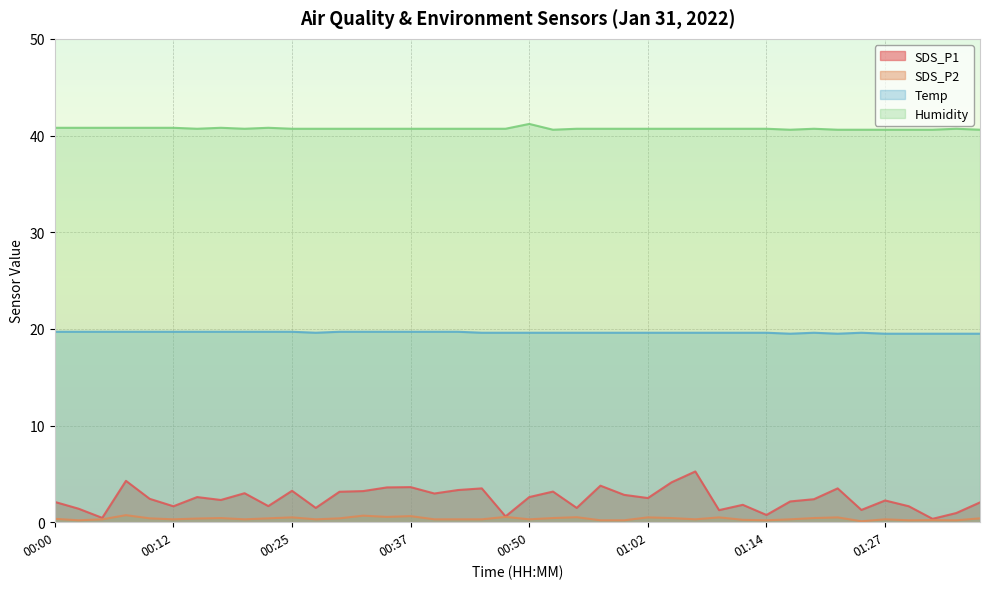

Reading left to right, extract all data points from this chart.

SDS_P1: 2.1	1.4	0.5	4.3	2.4	1.6	2.6	2.3	3.0	1.7	3.2	1.5	3.1	3.2	3.6	3.6	3.0	3.3	3.5	0.6	2.6	3.2	1.5	3.8	2.8	2.5	4.1	5.2	1.2	1.8	0.8	2.1	2.4	3.5	1.3	2.2	1.6	0.3	0.9	2.0
SDS_P2: 0.3	0.2	0.3	0.7	0.4	0.3	0.4	0.4	0.3	0.4	0.5	0.3	0.4	0.7	0.6	0.6	0.3	0.3	0.3	0.6	0.3	0.4	0.5	0.2	0.2	0.5	0.4	0.3	0.5	0.2	0.2	0.3	0.4	0.5	0.1	0.3	0.2	0.2	0.2	0.4
Temp: 19.7	19.7	19.7	19.7	19.7	19.7	19.7	19.7	19.7	19.7	19.7	19.6	19.7	19.7	19.7	19.7	19.7	19.7	19.6	19.6	19.6	19.6	19.6	19.6	19.6	19.6	19.6	19.6	19.6	19.6	19.6	19.5	19.6	19.5	19.6	19.5	19.5	19.5	19.5	19.5
Humidity: 40.8	40.8	40.8	40.8	40.8	40.8	40.7	40.8	40.7	40.8	40.7	40.7	40.7	40.7	40.7	40.7	40.7	40.7	40.7	40.7	41.2	40.6	40.7	40.7	40.7	40.7	40.7	40.7	40.7	40.7	40.7	40.6	40.7	40.6	40.6	40.6	40.6	40.6	40.7	40.6